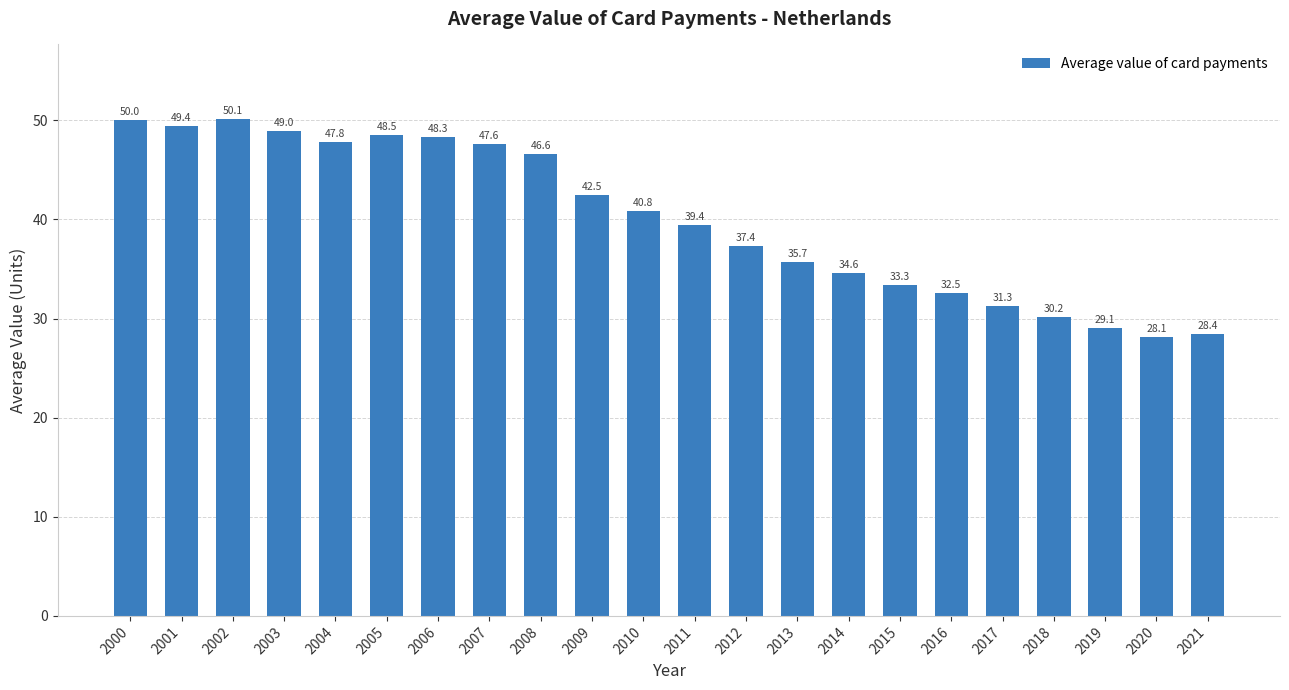

Rank the categories by value from lowest to highest.

2020, 2021, 2019, 2018, 2017, 2016, 2015, 2014, 2013, 2012, 2011, 2010, 2009, 2008, 2007, 2004, 2006, 2005, 2003, 2001, 2000, 2002